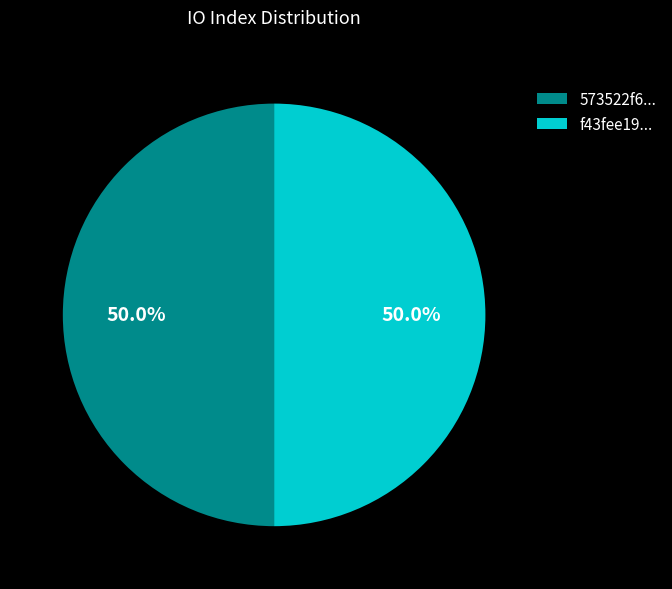

What percentage is NOT represented by f43fee19...?

50.0%